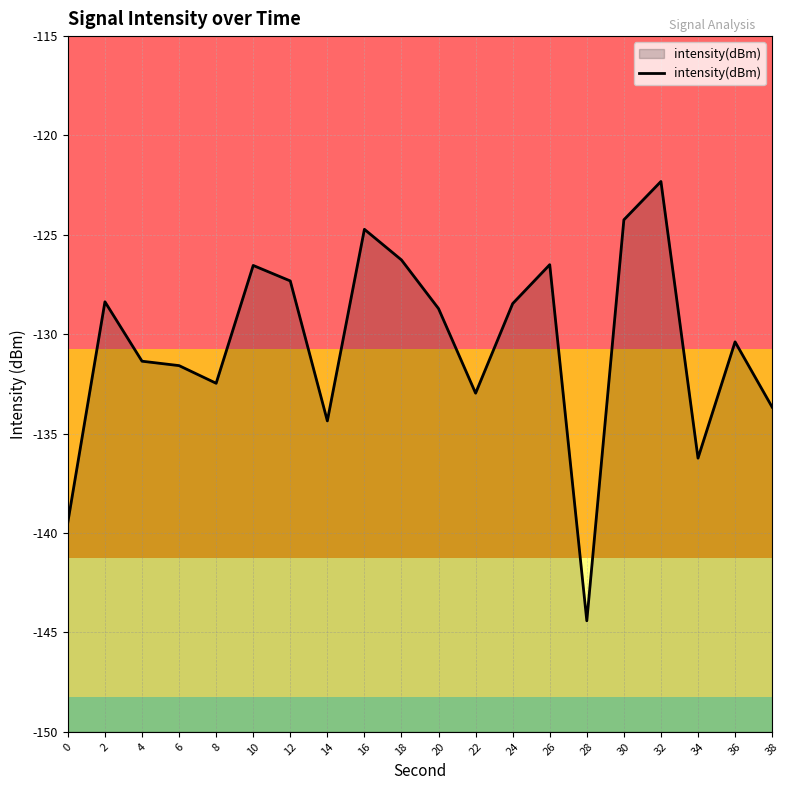

What value does the data have at 14?

-134.4